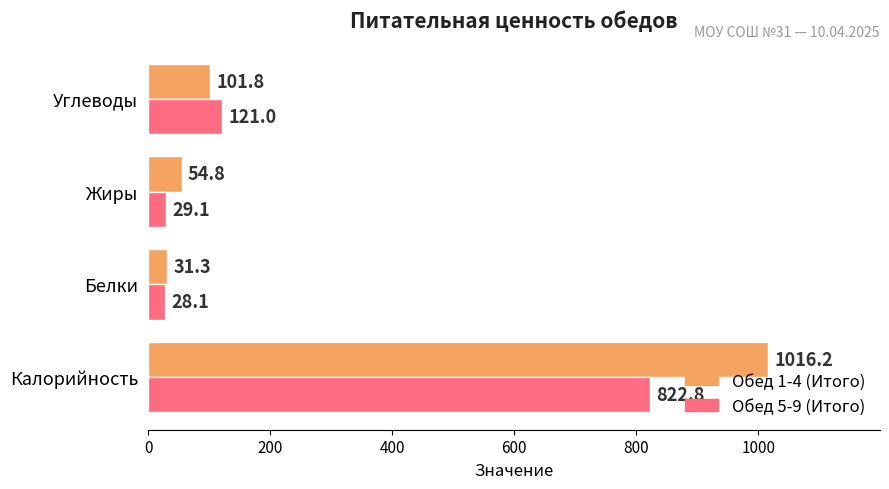

What is the sum of all Обед 5-9 (Итого) values?

1001.0